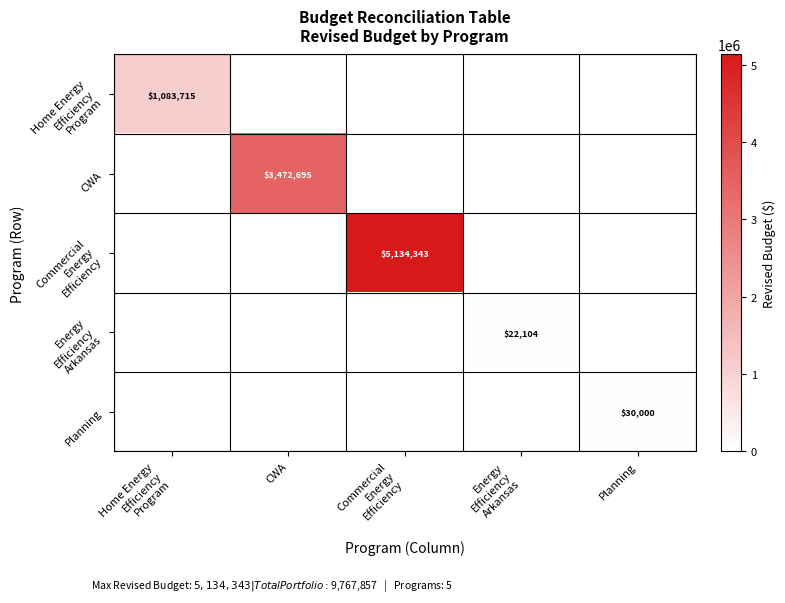

The value of CWA at CWA is 3472695. True or false?

True